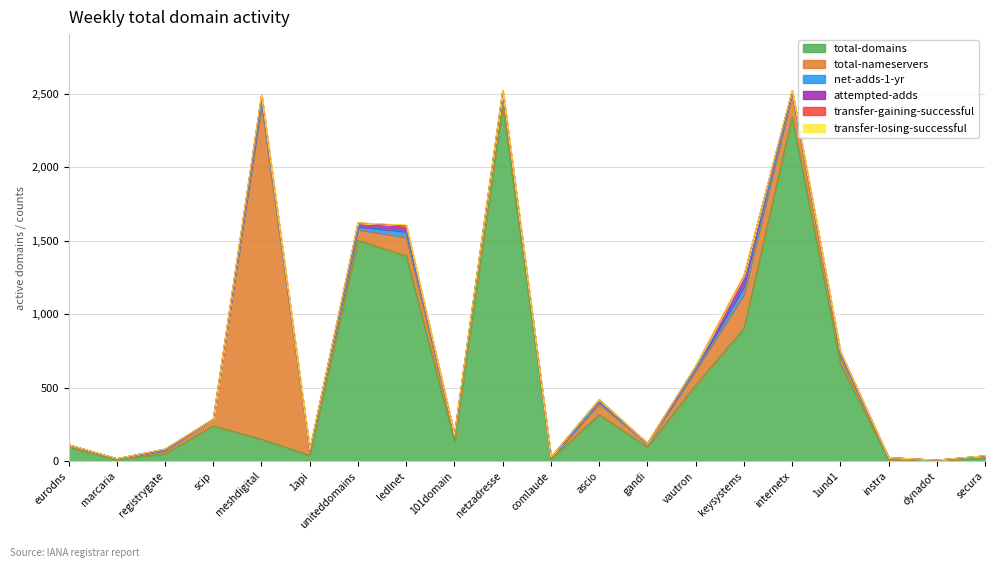

How many times do transfer-losing-successful and attempted-adds cross each other?

2